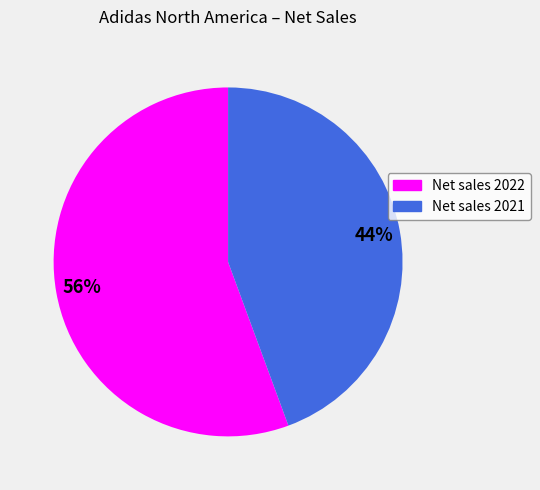

What is the smallest slice in the pie chart?

Net sales 2021